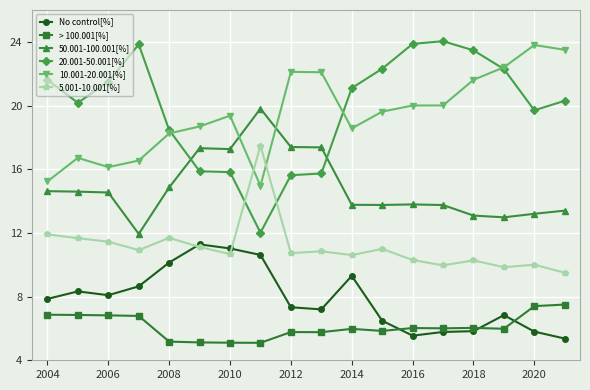

What is the sum of all > 100.001[%] values?

110.1